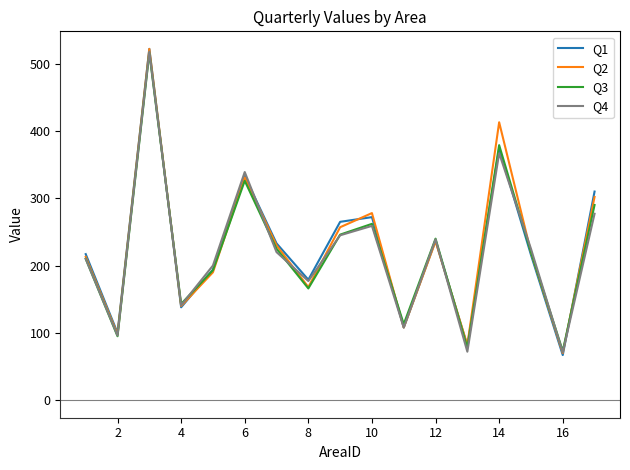

What is the minimum value shown in the chart?

67